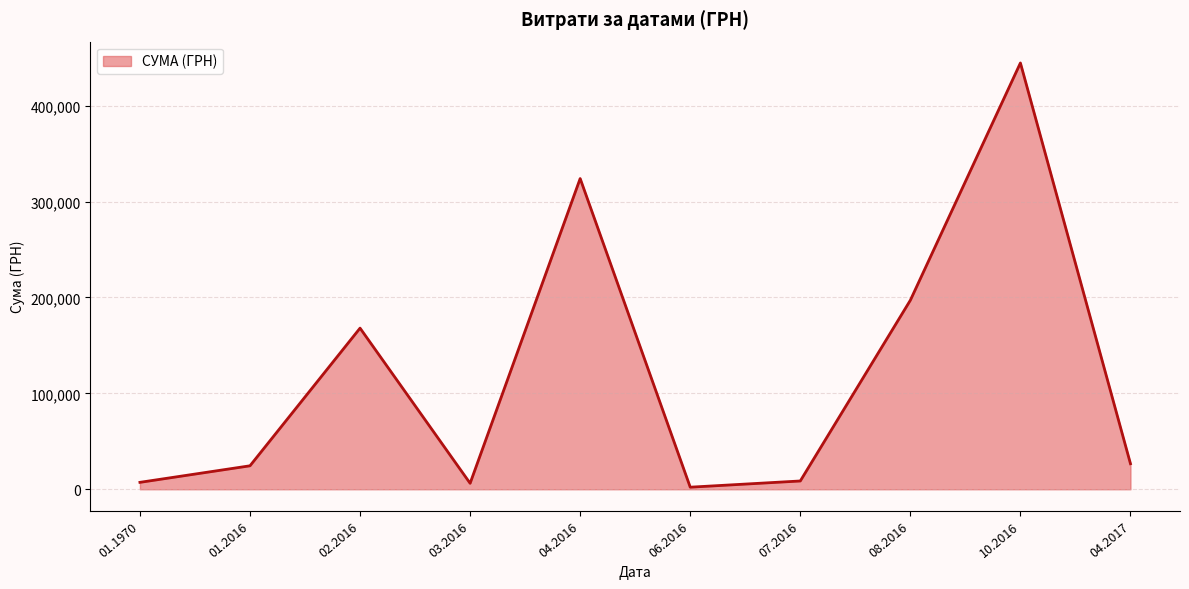

How many interior local valleys (lower than both neighbors) does the data have?

2